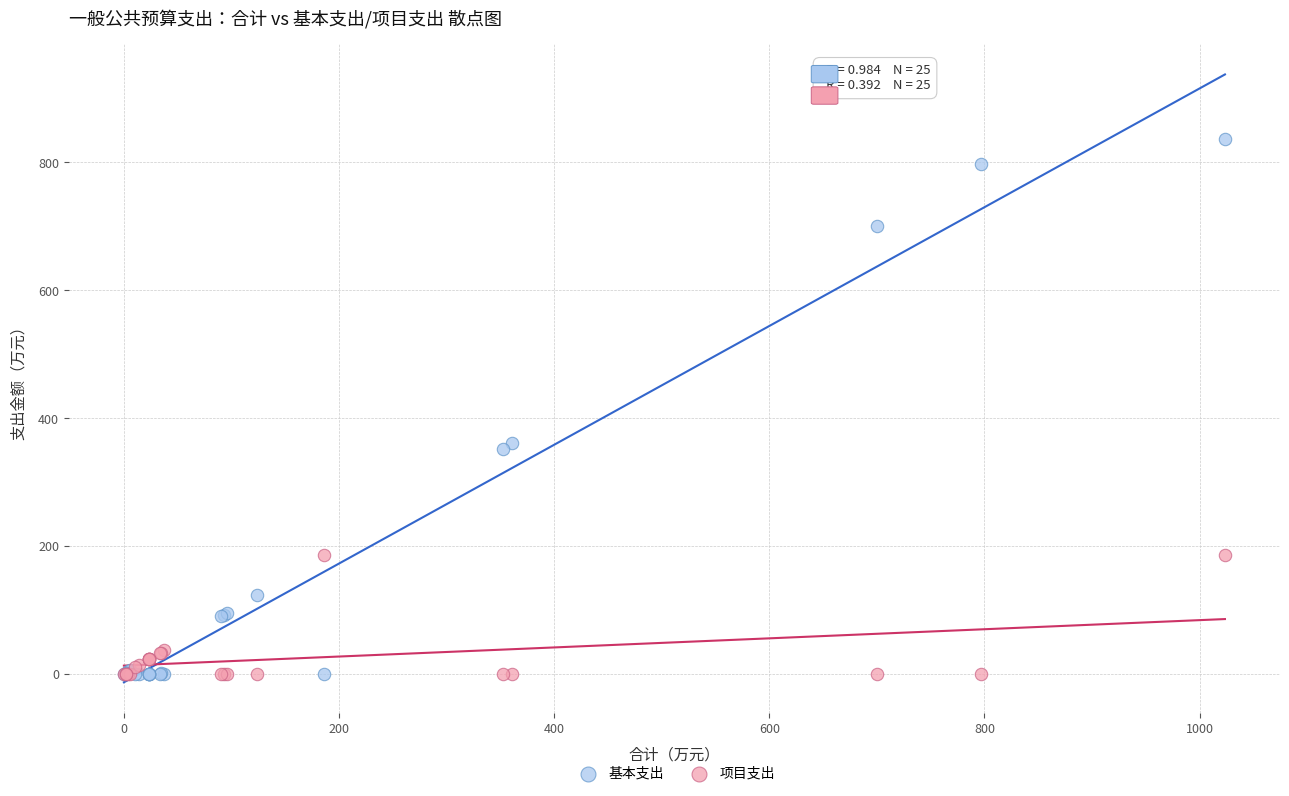

What are all the series names shown in the legend?

基本支出, 项目支出